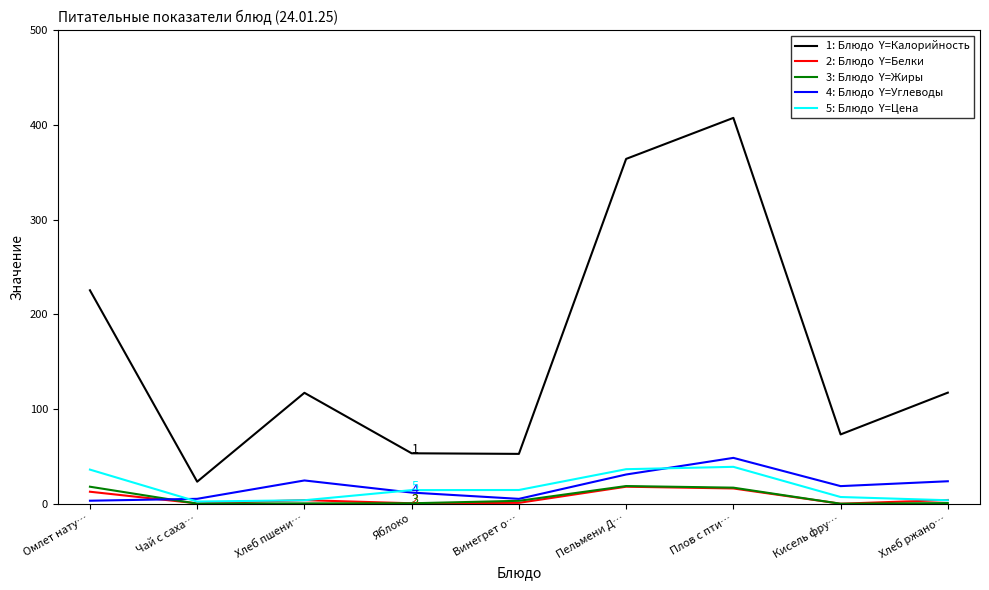

At which category is the sum across all series the highest?

Плов с пти…